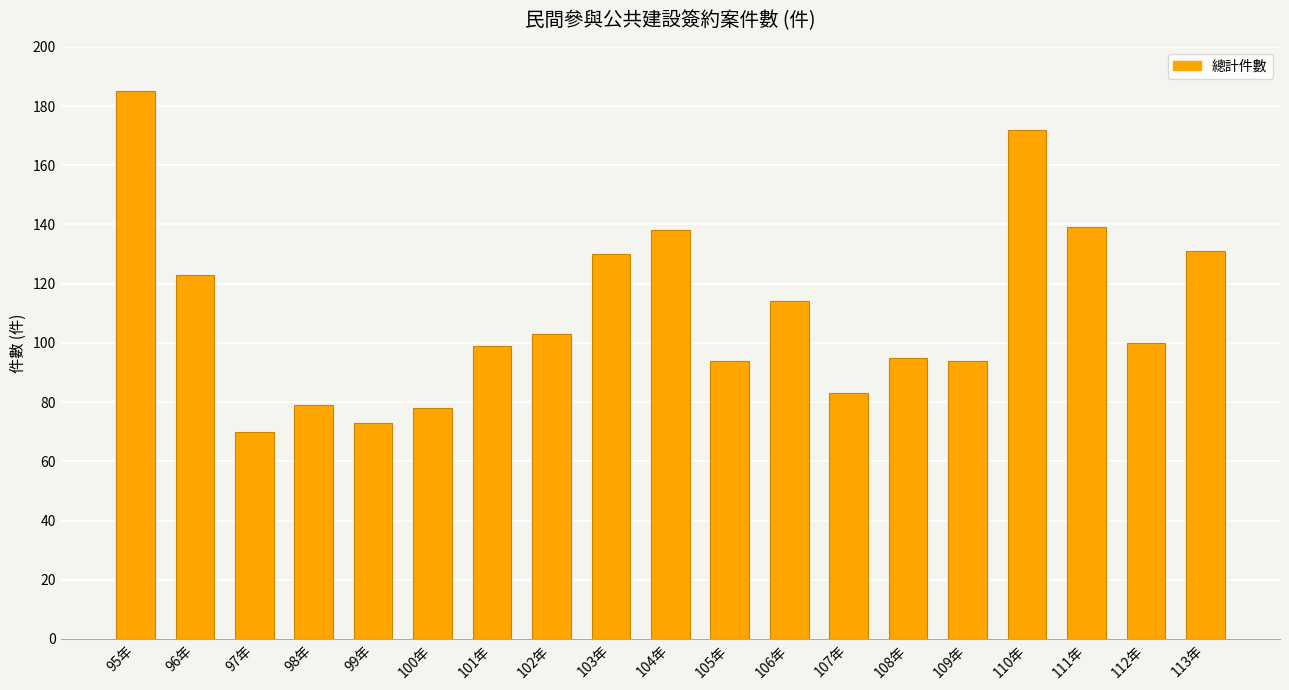

What position from the right is 108年?

6